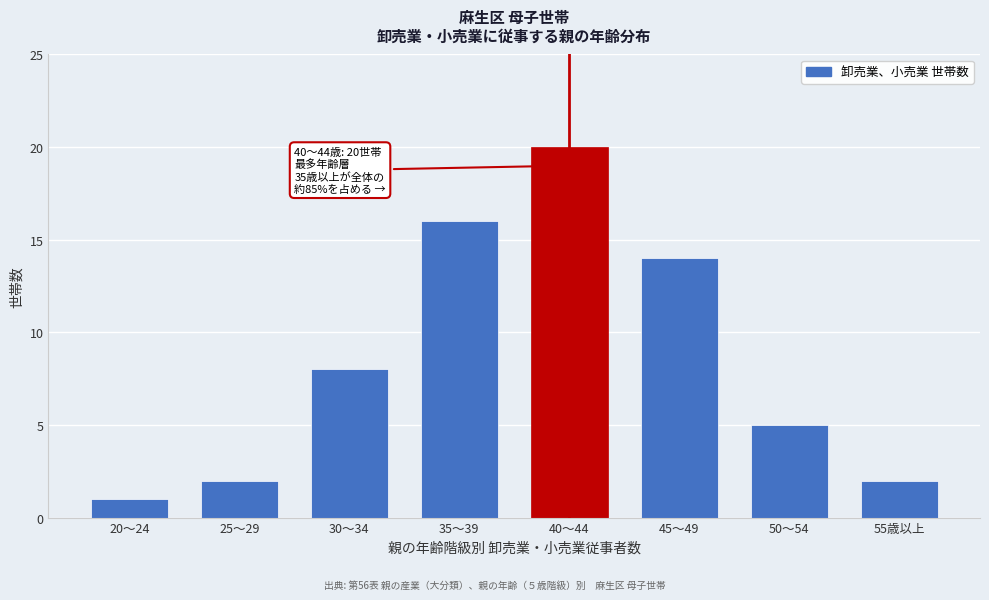

Reading left to right, transcribe all the data shown in this chart.

1	2	8	16	20	14	5	2